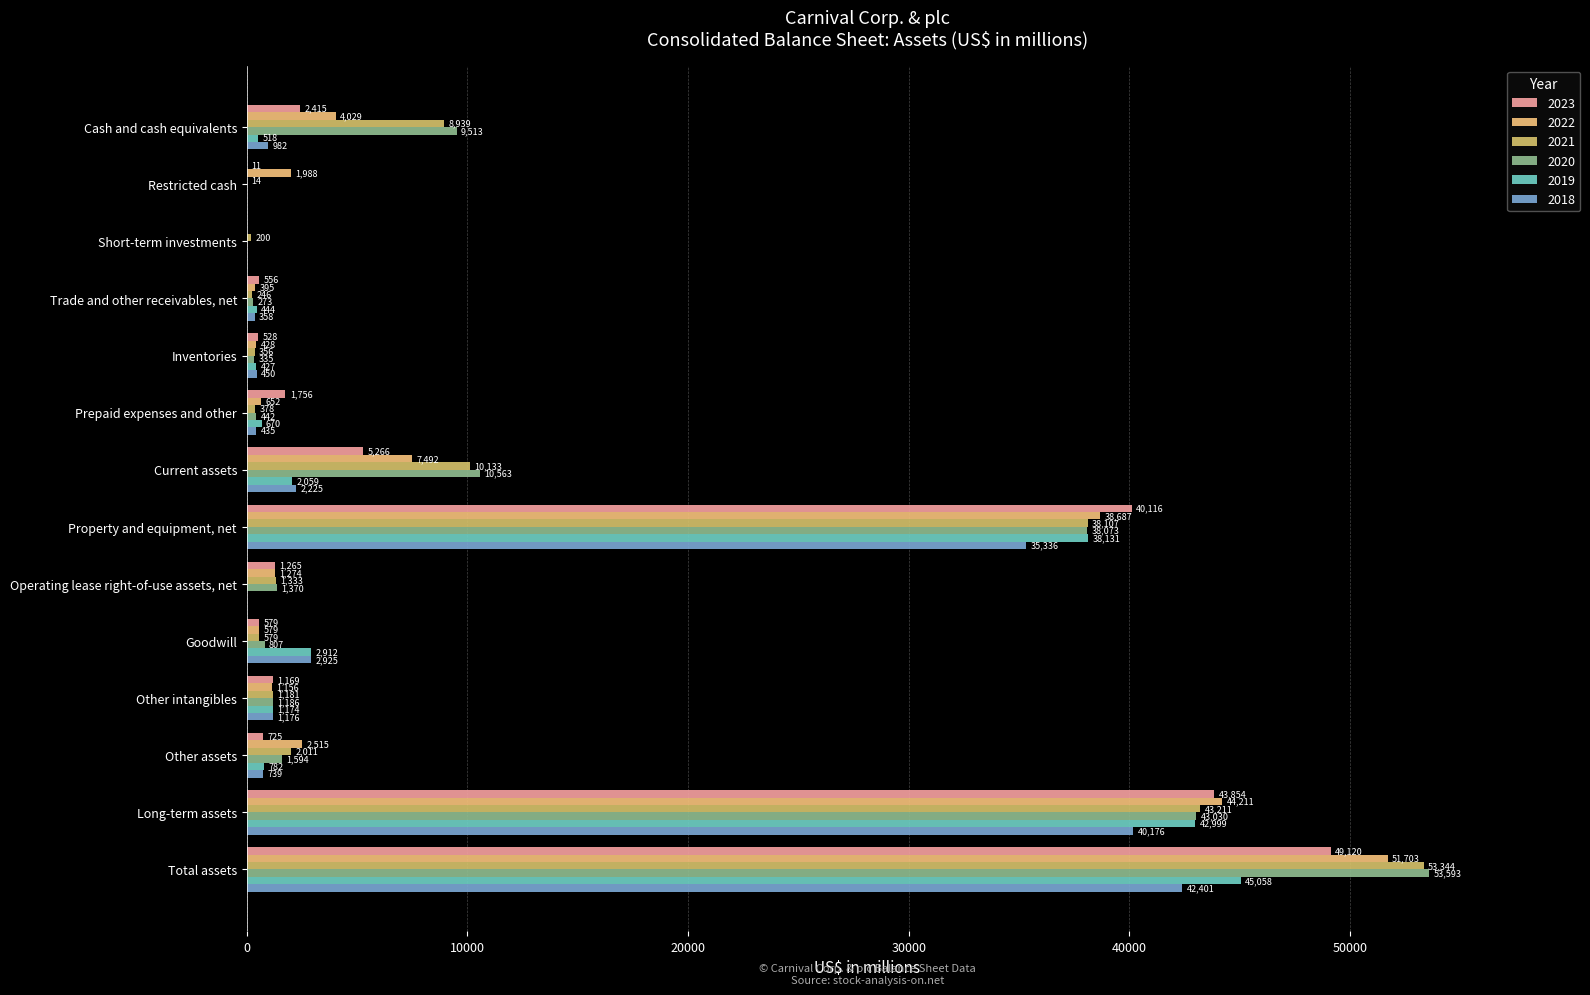

What are all the series names shown in the legend?

2023, 2022, 2021, 2020, 2019, 2018